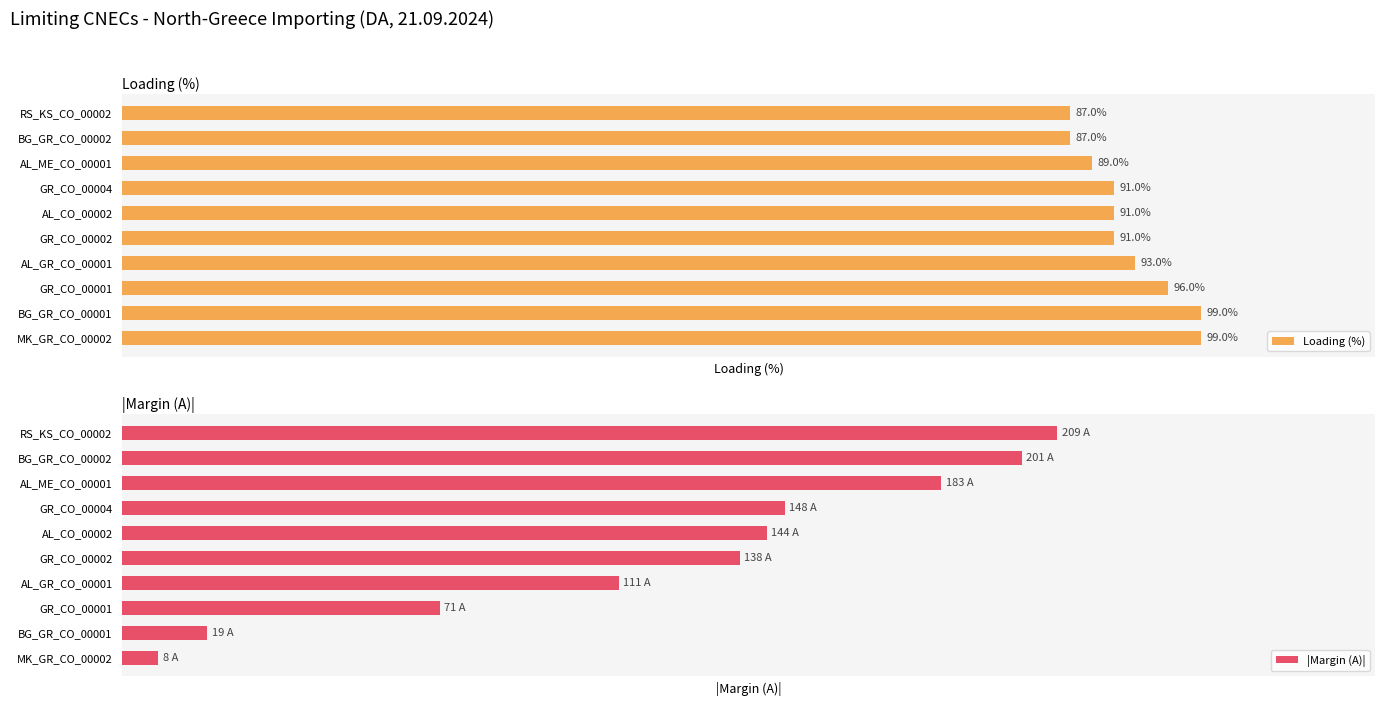

At which label is Loading (%) closest to 93?

AL_GR_CO_00001